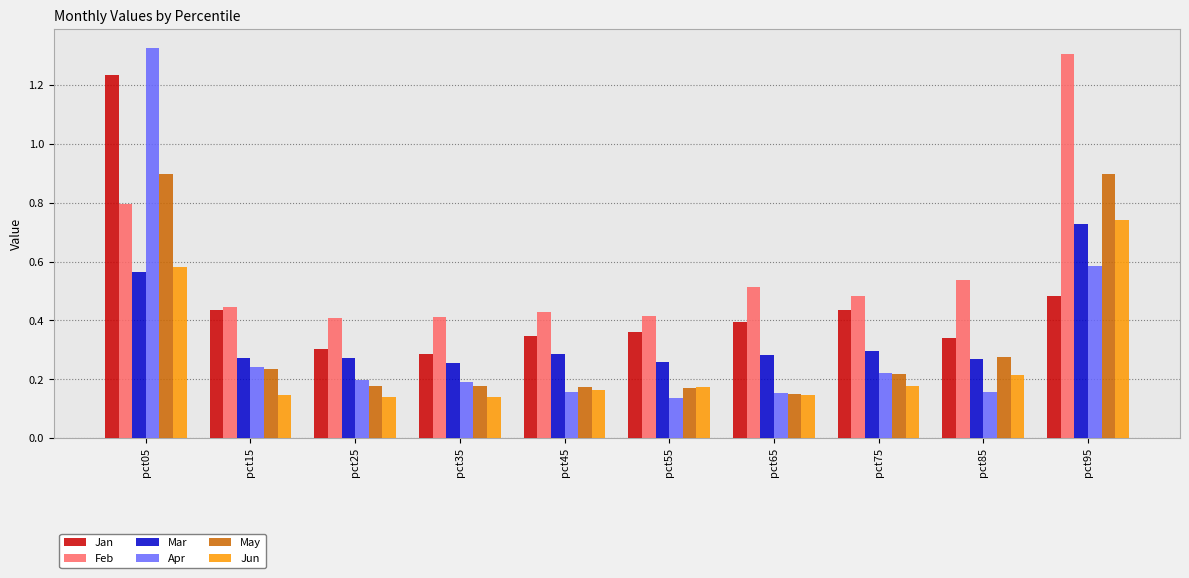

What is the sum of all May values?

3.4